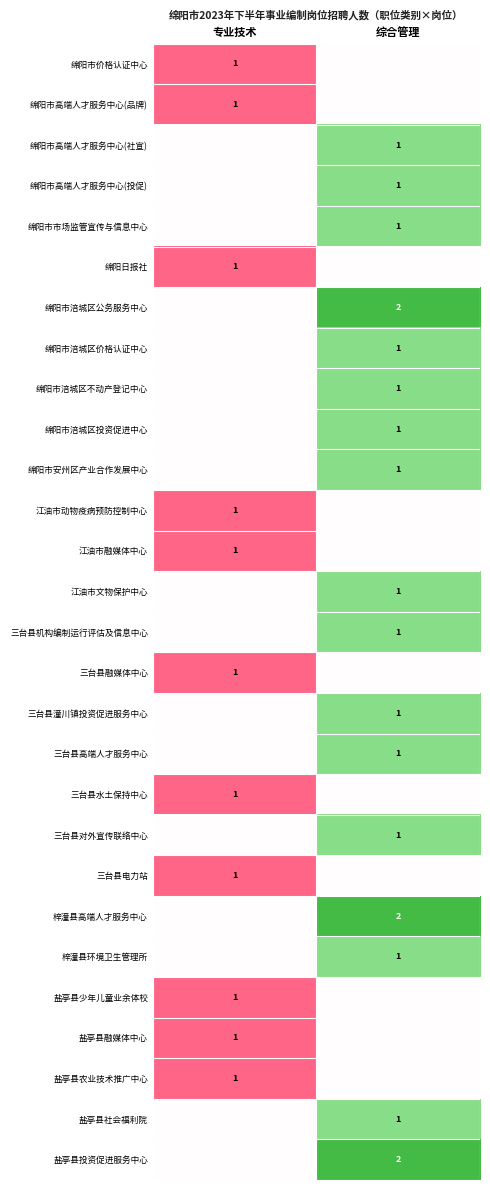

True or false: 绵阳市安州区产业合作发展中心 has a value of 1 at 综合管理.

True